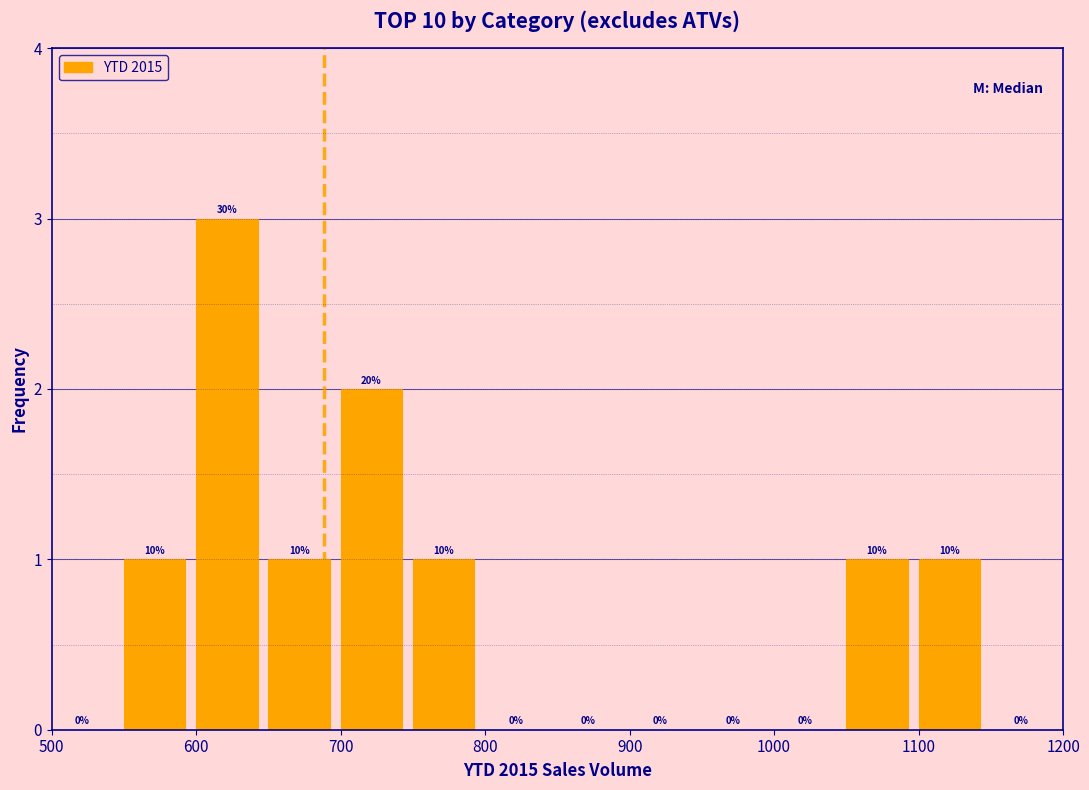

Which range on the x-axis has the tallest bar?

600 to 650